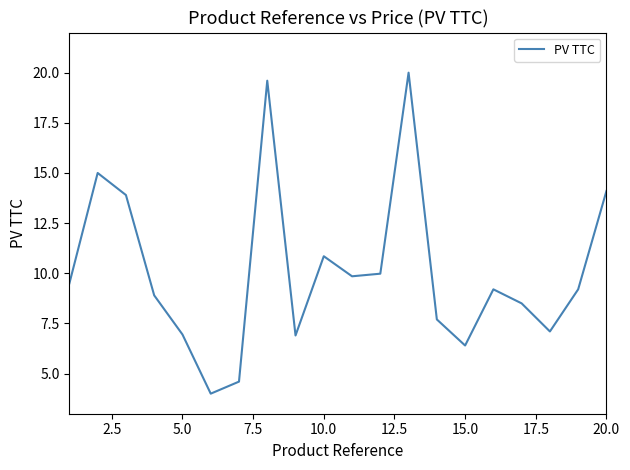

How many interior local peaks (higher than both neighbors) does the data have?

5